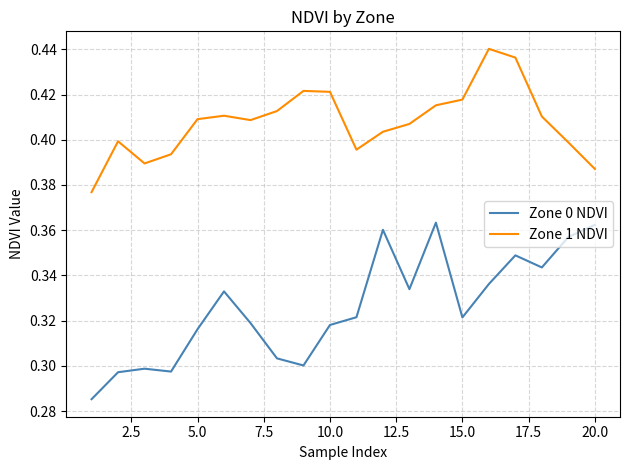

True or false: Zone 0 NDVI and Zone 1 NDVI intersect in this chart.

False